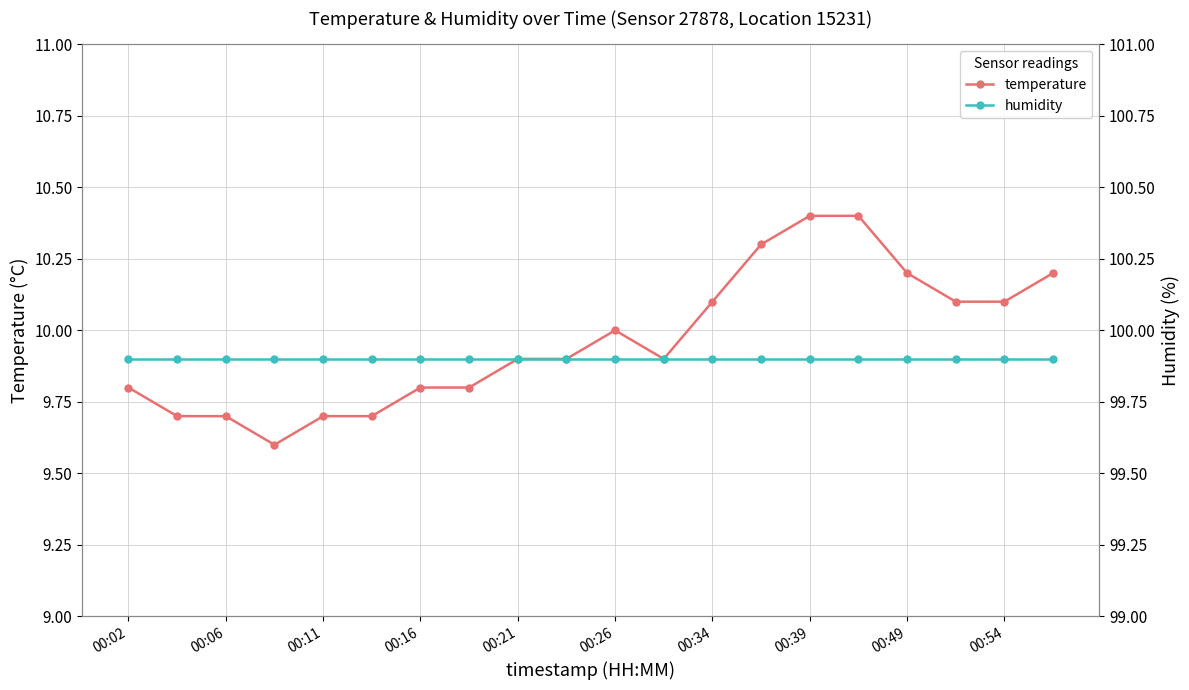

The value of temperature at 00:02 is 9.8. True or false?

True